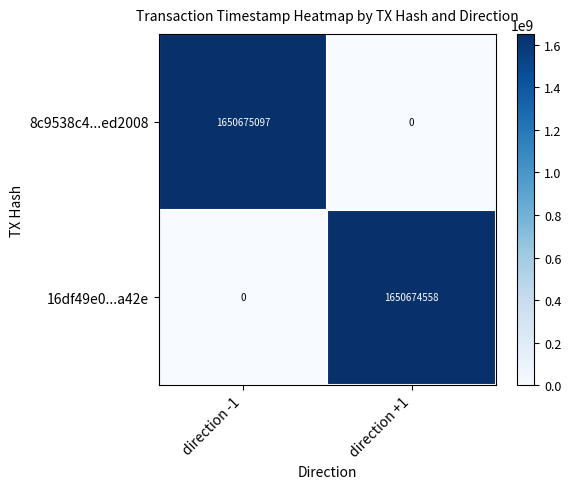

At which category is the sum across all series the highest?

direction -1